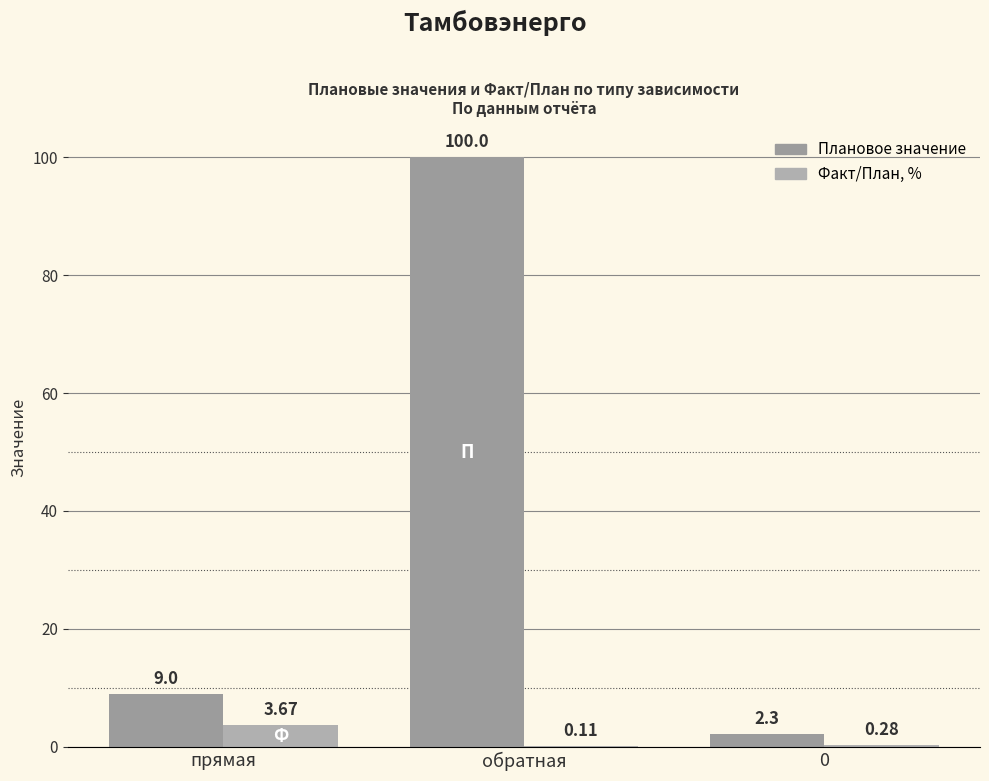

The Плановое значение series shows 2.3 at 0. True or false?

True